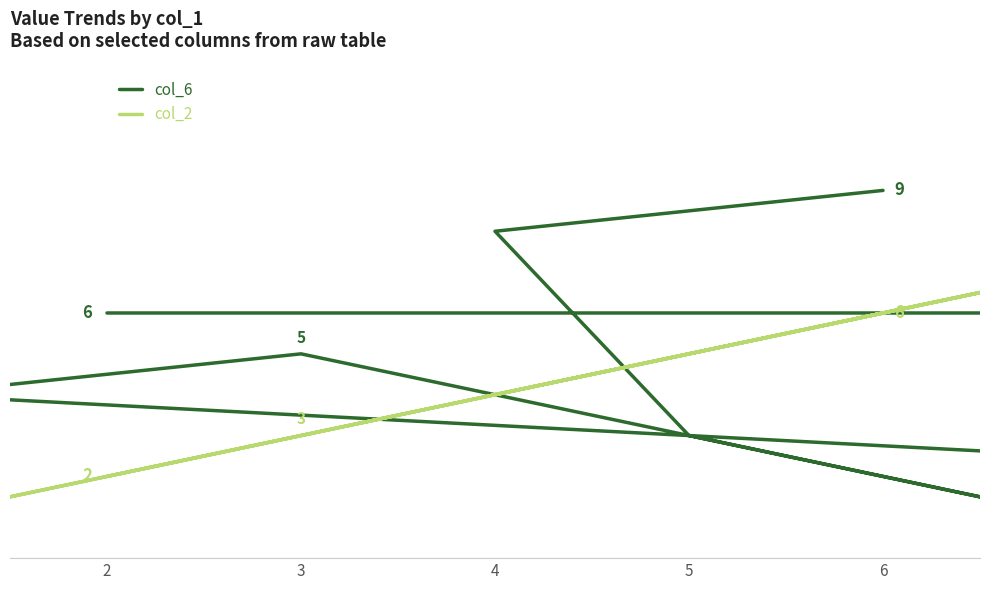

How many lines are shown in the chart?

2